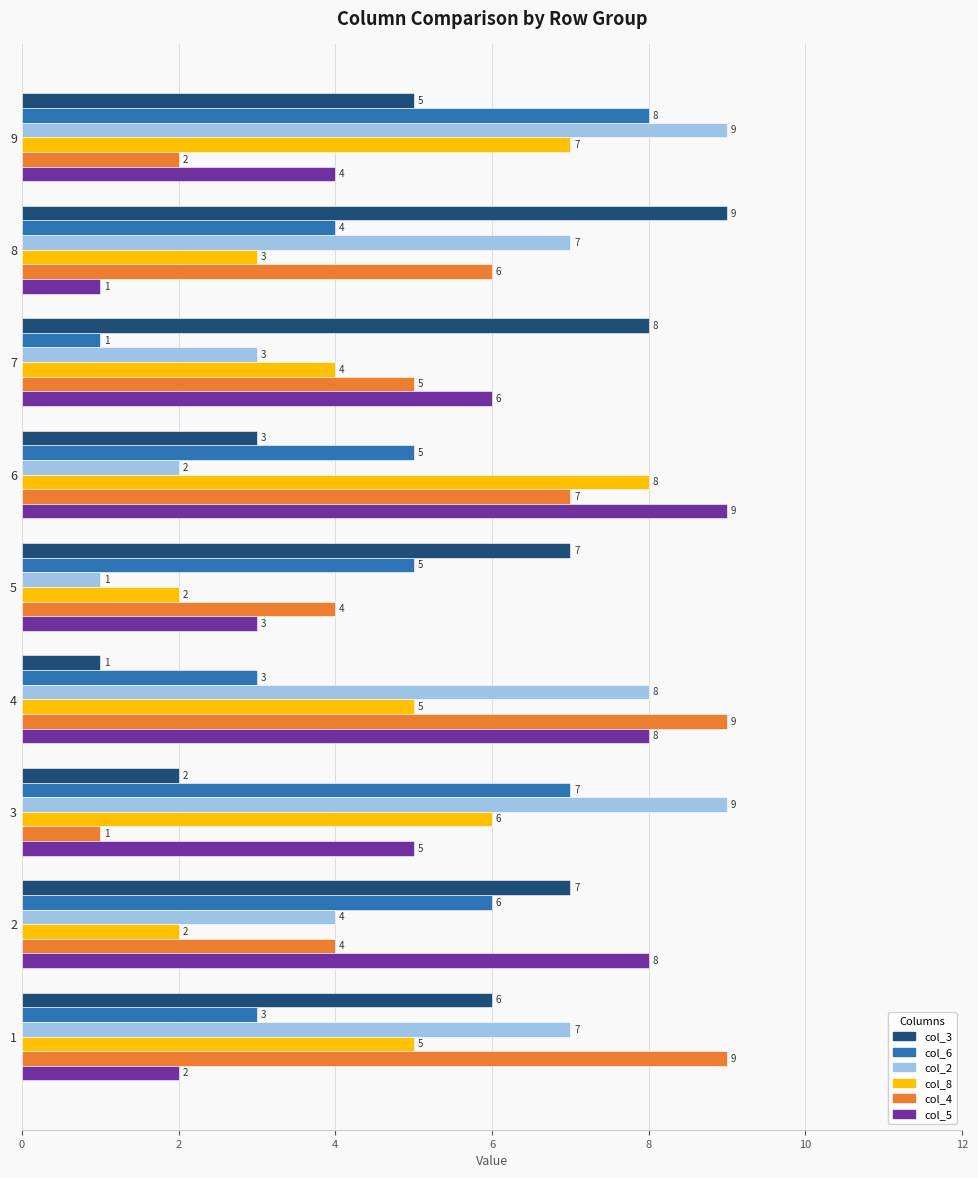

What is the average value of the col_2 series?

6